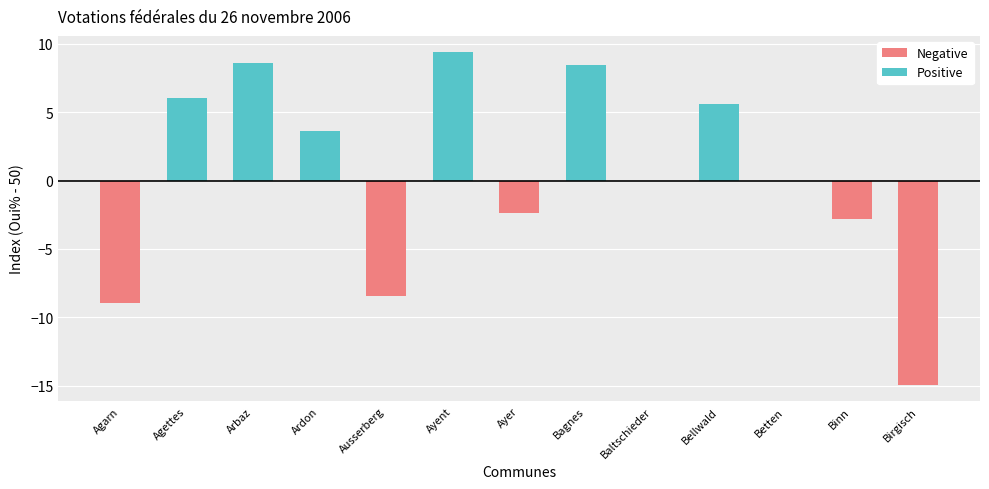

What position from the right is Ayent?

8